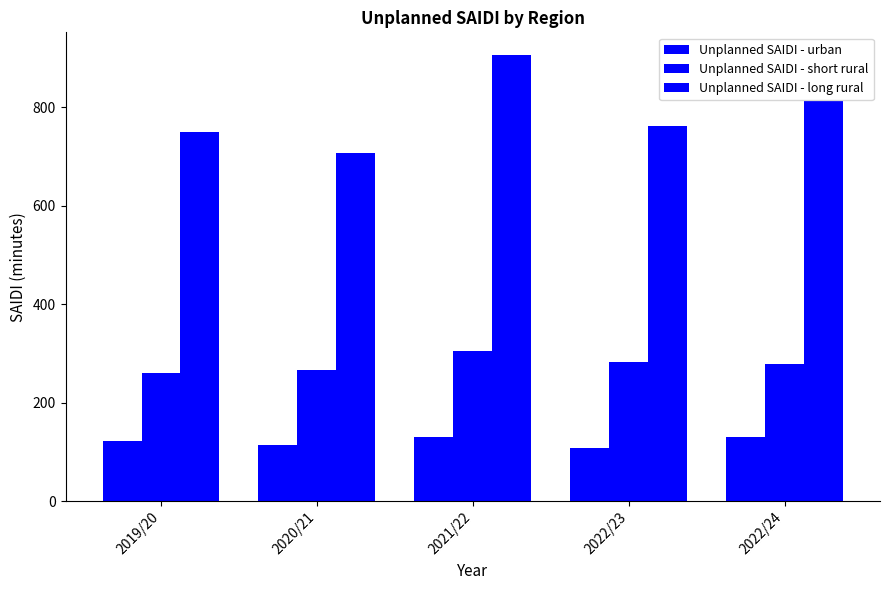

What is the total value across all series at 2022/24?

1222.7